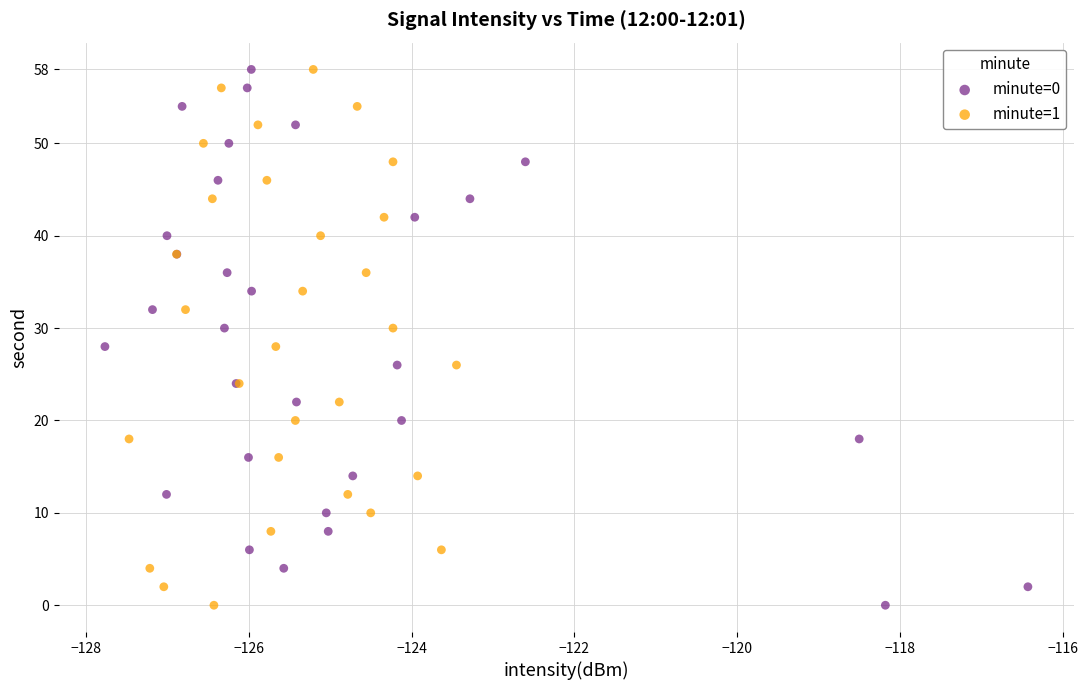

What are all the series names shown in the legend?

minute=0, minute=1